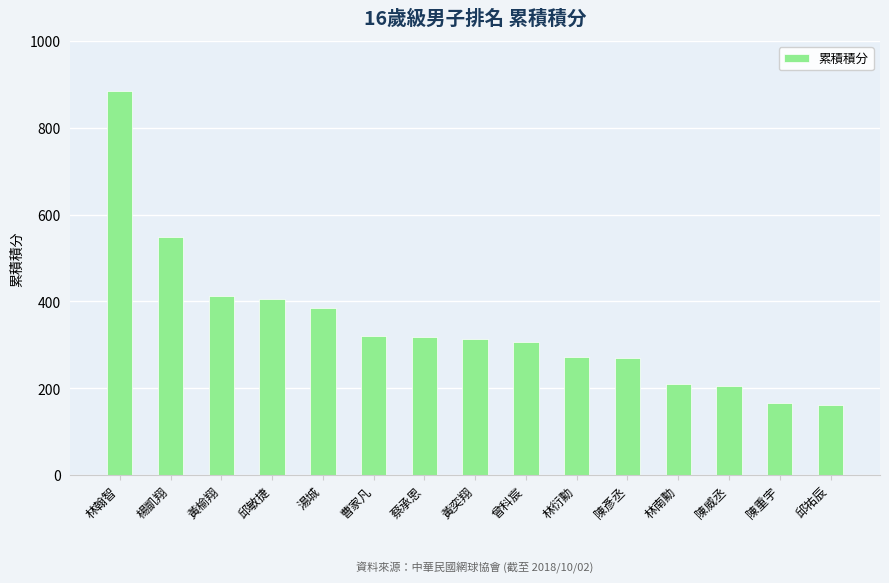

What is the label of the 7th bar from the right?

曾科宸